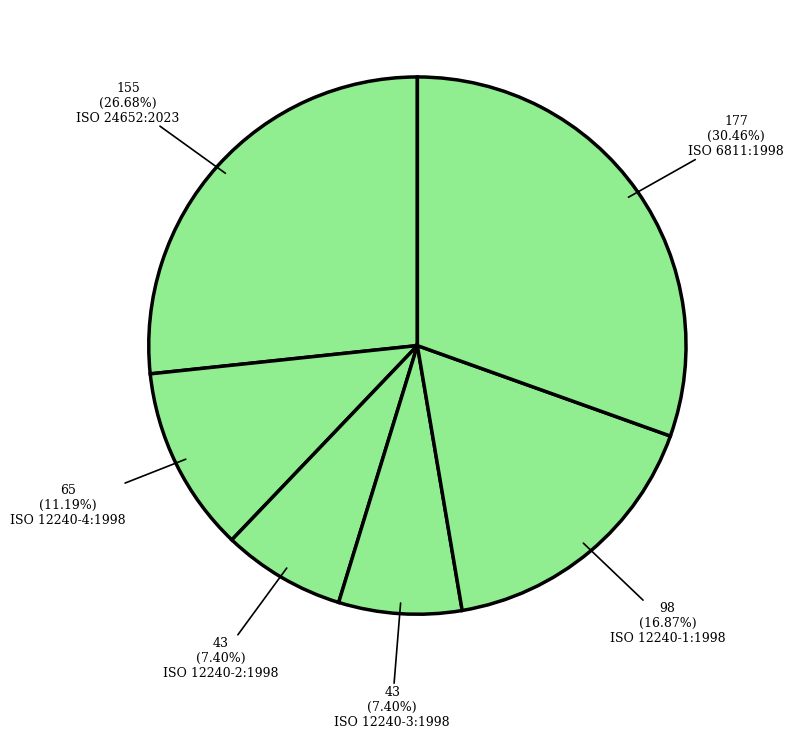

Count the number of slices in the pie.

6